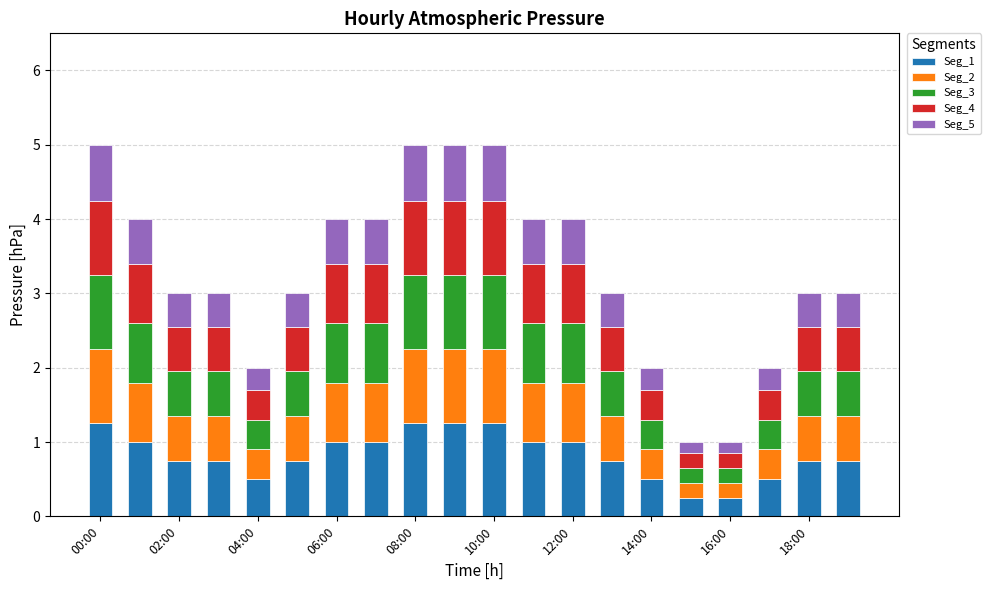

What is the sum of all Seg_1 values?

16.5